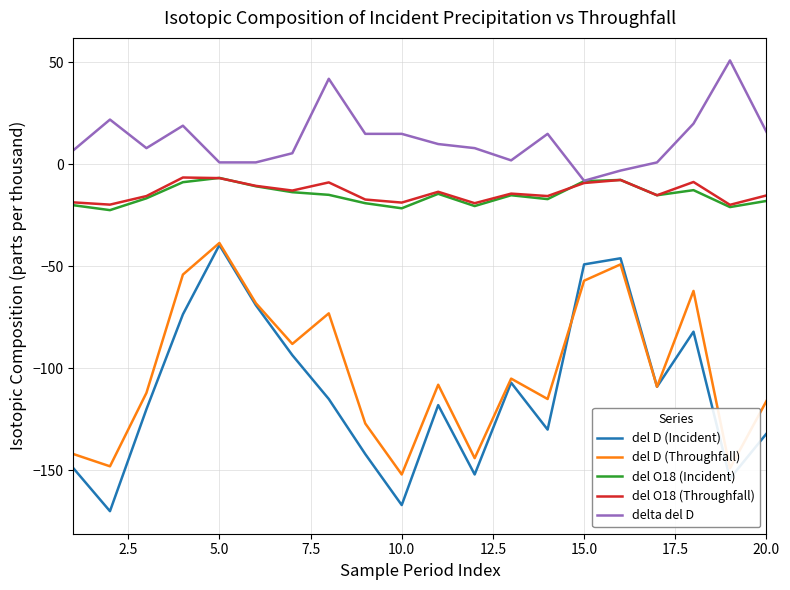

What is the smallest value displayed?

-170.0